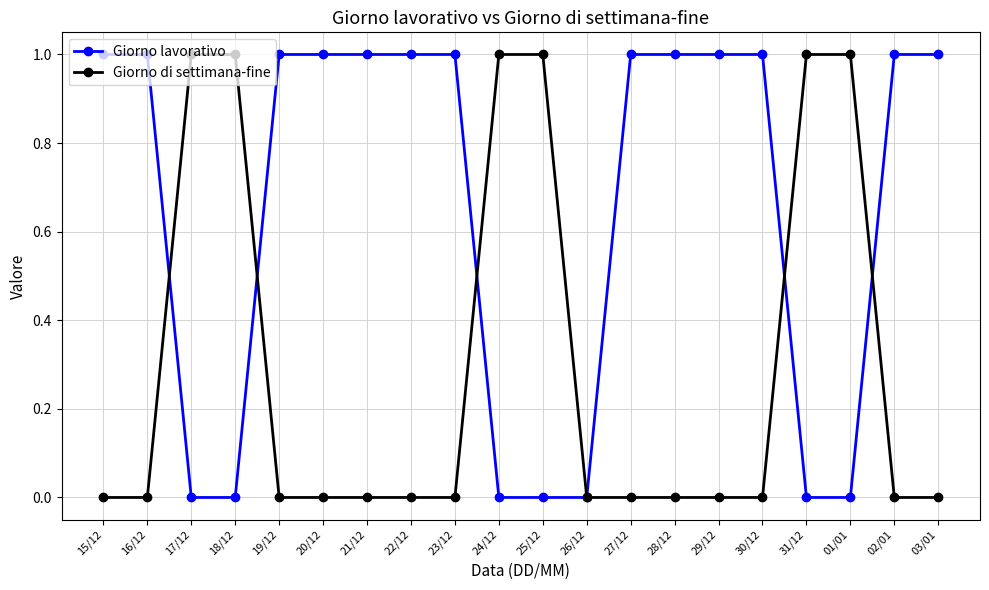

Is it true that Giorno di settimana-fine equals 1 at 20/12?

False